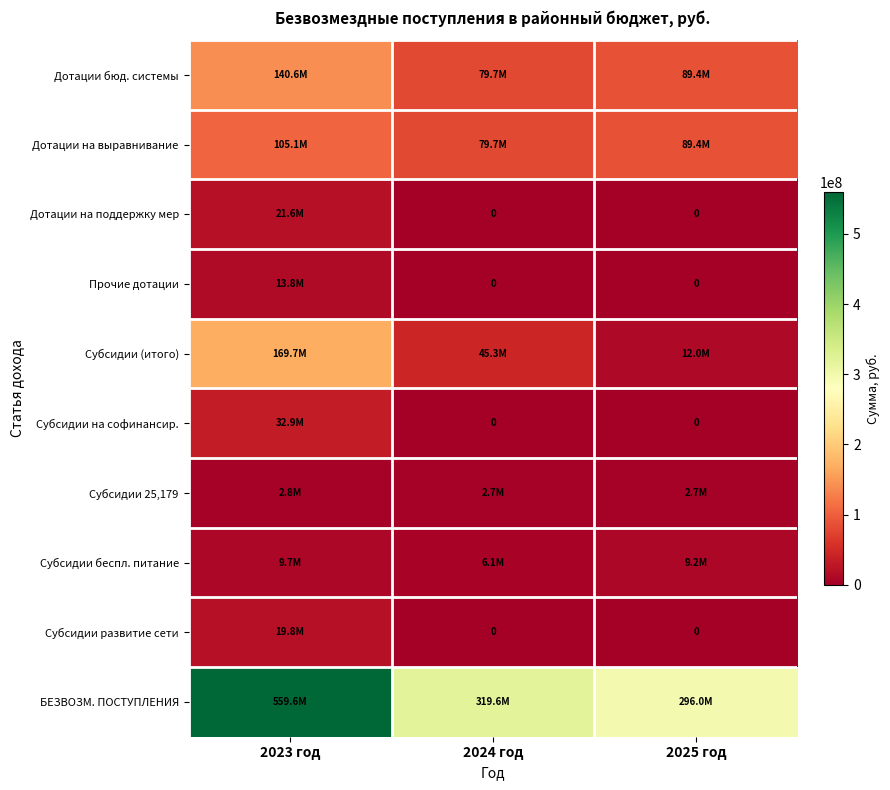

What is the difference between the highest and lowest values at 2024 год?

319635264.3